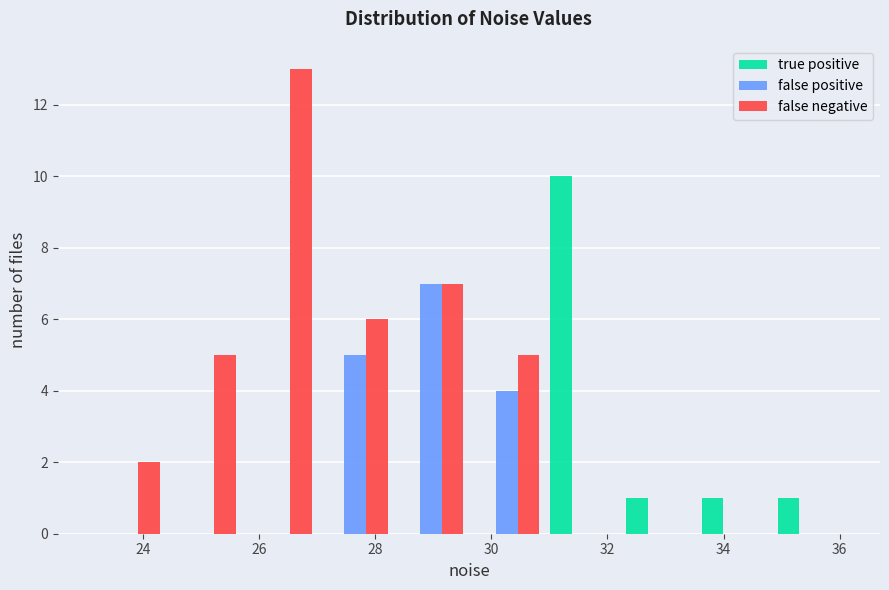

In the true positive series, which range on the x-axis has the tallest bar?

31.0 to 32.2